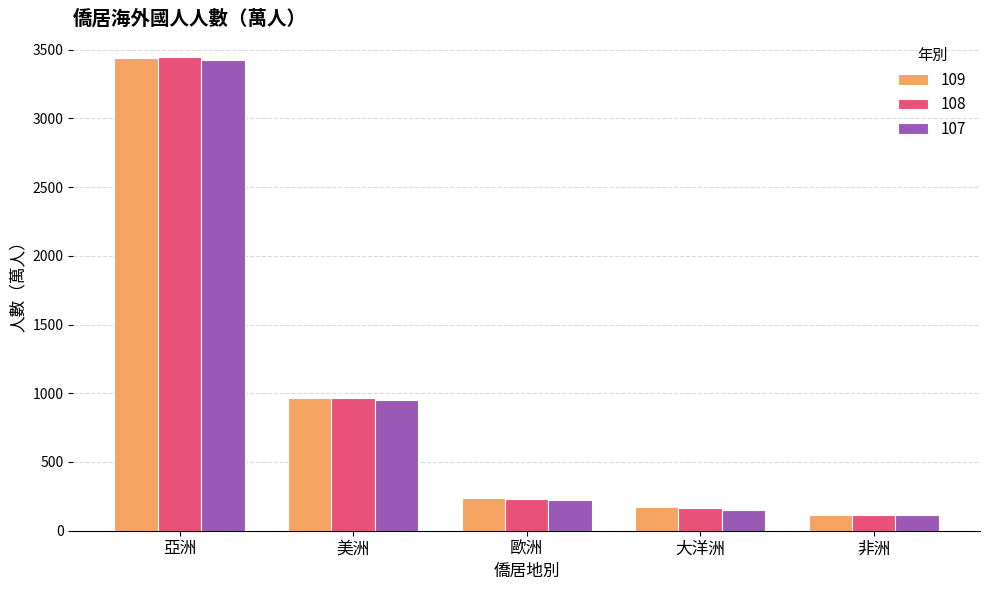

Count the number of data series in this chart.

3